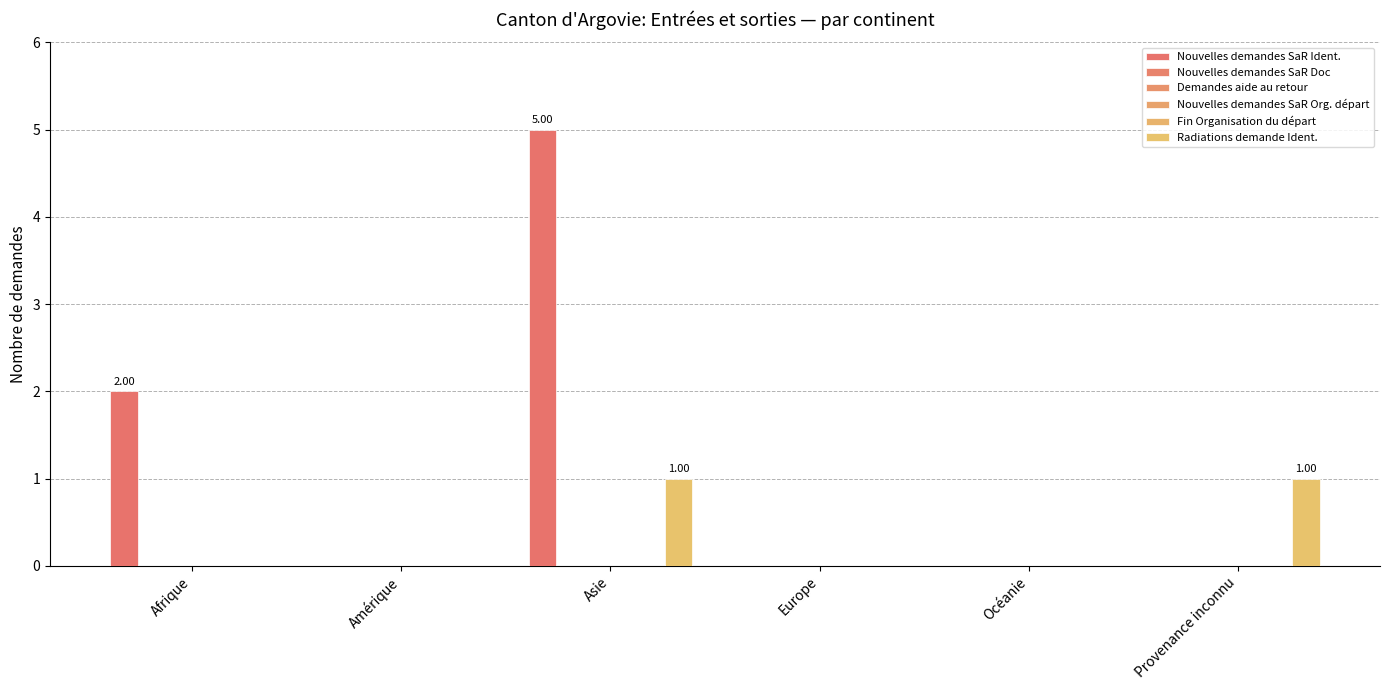

Which series has the widest spread of values?

Nouvelles demandes SaR Ident.